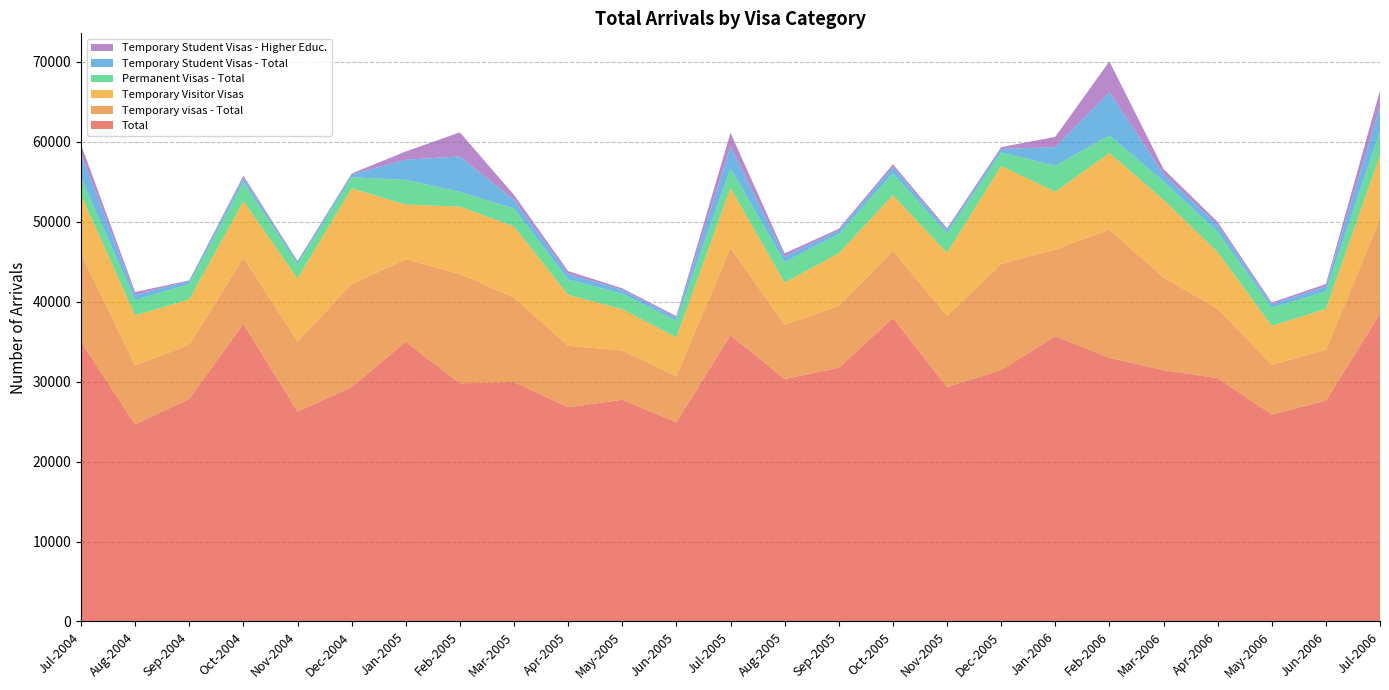

Reading left to right, list all the values displayed in this chart.

Total: Jul-2004=34990	Aug-2004=24640	Sep-2004=27850	Oct-2004=37210	Nov-2004=26260	Dec-2004=29300	Jan-2005=34970	Feb-2005=29780	Mar-2005=29960	Apr-2005=26790	May-2005=27720	Jun-2005=24930	Jul-2005=35810	Aug-2005=30330	Sep-2005=31720	Oct-2005=37960	Nov-2005=29310	Dec-2005=31440	Jan-2006=35680	Feb-2006=32970	Mar-2006=31430	Apr-2006=30440	May-2006=25900	Jun-2006=27620	Jul-2006=38470
Temporary visas - Total: Jul-2004=11050	Aug-2004=7370	Sep-2004=6770	Oct-2004=8290	Nov-2004=8780	Dec-2004=12880	Jan-2005=10340	Feb-2005=13670	Mar-2005=10570	Apr-2005=7690	May-2005=6170	Jun-2005=5770	Jul-2005=10920	Aug-2005=6780	Sep-2005=7750	Oct-2005=8400	Nov-2005=8920	Dec-2005=13260	Jan-2006=10850	Feb-2006=16030	Mar-2006=11610	Apr-2006=8670	May-2006=6200	Jun-2006=6350	Jul-2006=11890
Temporary Visitor Visas: Jul-2004=7280	Aug-2004=6270	Sep-2004=5670	Oct-2004=7060	Nov-2004=7850	Dec-2004=11990	Jan-2005=6830	Feb-2005=8440	Mar-2005=8870	Apr-2005=6370	May-2005=5160	Jun-2005=4830	Jul-2005=7460	Aug-2005=5270	Sep-2005=6590	Oct-2005=6950	Nov-2005=7880	Dec-2005=12270	Jan-2006=7210	Feb-2006=9600	Mar-2006=9690	Apr-2006=7090	May-2006=4870	Jun-2006=5120	Jul-2006=7940
Permanent Visas - Total: Jul-2004=2200	Aug-2004=1920	Sep-2004=1920	Oct-2004=2390	Nov-2004=1770	Dec-2004=1380	Jan-2005=3080	Feb-2005=1840	Mar-2005=2240	Apr-2005=1910	May-2005=1950	Jun-2005=2070	Jul-2005=2470	Aug-2005=2580	Sep-2005=2380	Oct-2005=2760	Nov-2005=2450	Dec-2005=1700	Jan-2006=3250	Feb-2006=2180	Mar-2006=2320	Apr-2006=2530	May-2006=2270	Jun-2006=2190	Jul-2006=2960
Temporary Student Visas - Total: Jul-2004=2910	Aug-2004=650	Sep-2004=360	Oct-2004=560	Nov-2004=300	Dec-2004=350	Jan-2005=2540	Feb-2005=4430	Mar-2005=1060	Apr-2005=680	May-2005=490	Jun-2005=390	Jul-2005=2750	Aug-2005=690	Sep-2005=440	Oct-2005=770	Nov-2005=390	Dec-2005=410	Jan-2006=2340	Feb-2006=5410	Mar-2006=900	Apr-2006=840	May-2006=450	Jun-2006=620	Jul-2006=3170
Temporary Student Visas - Higher Educ.: Jul-2004=1220	Aug-2004=350	Sep-2004=90	Oct-2004=250	Nov-2004=130	Dec-2004=120	Jan-2005=1020	Feb-2005=3010	Mar-2005=650	Apr-2005=380	May-2005=180	Jun-2005=200	Jul-2005=1710	Aug-2005=390	Sep-2005=230	Oct-2005=340	Nov-2005=220	Dec-2005=240	Jan-2006=1280	Feb-2006=3860	Mar-2006=640	Apr-2006=400	May-2006=200	Jun-2006=300	Jul-2006=1980